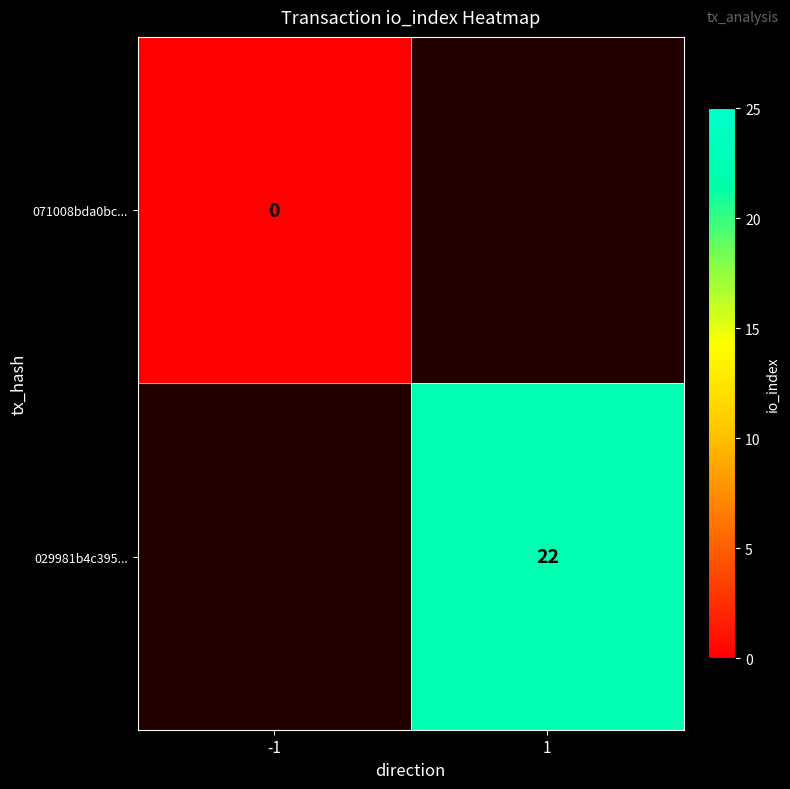

The 029981b4c395... series shows 29 at 1. True or false?

False